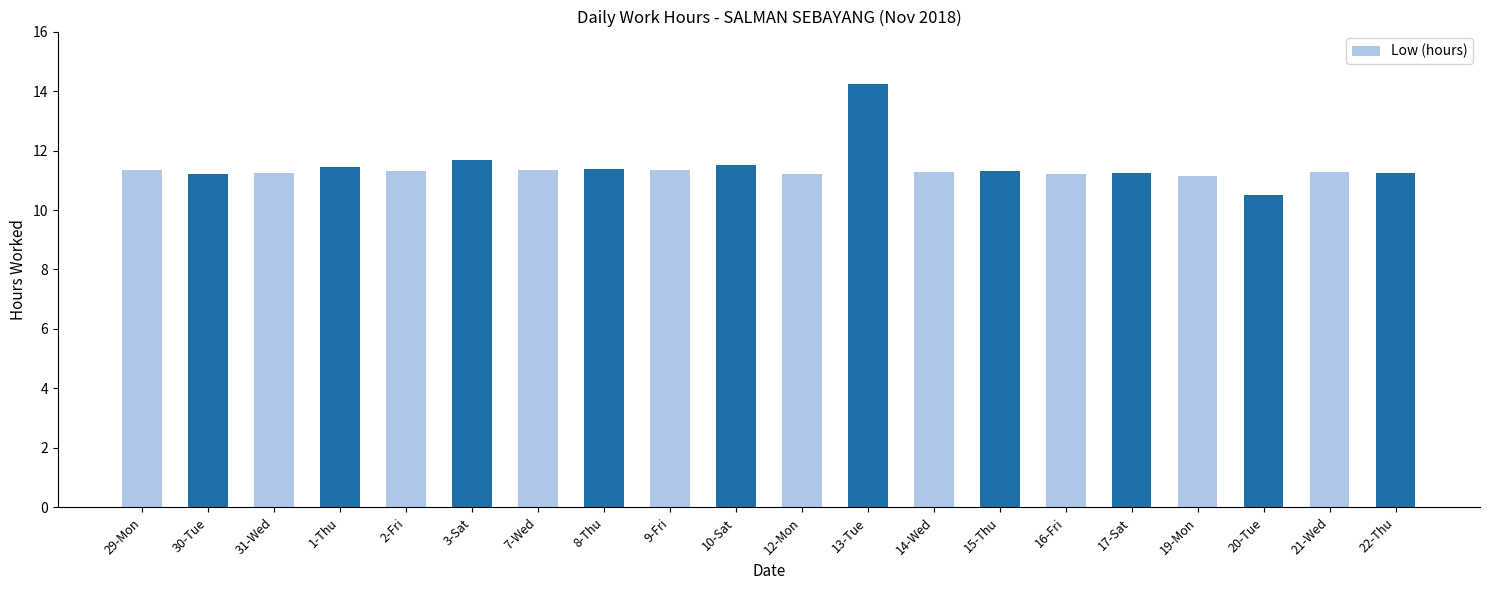

What is the sum of all values?

228.5